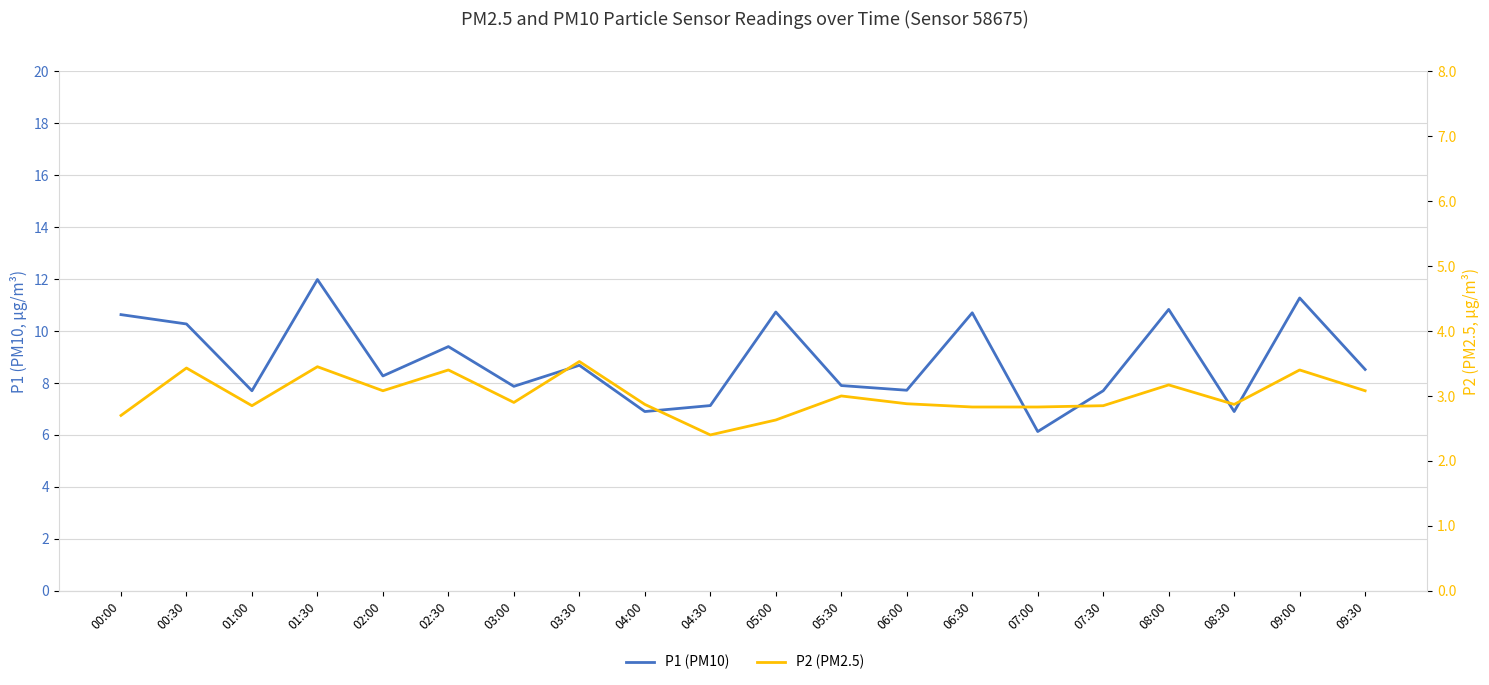

What is the sum of the P2 (PM2.5) values at 06:00 and 05:00?

5.5